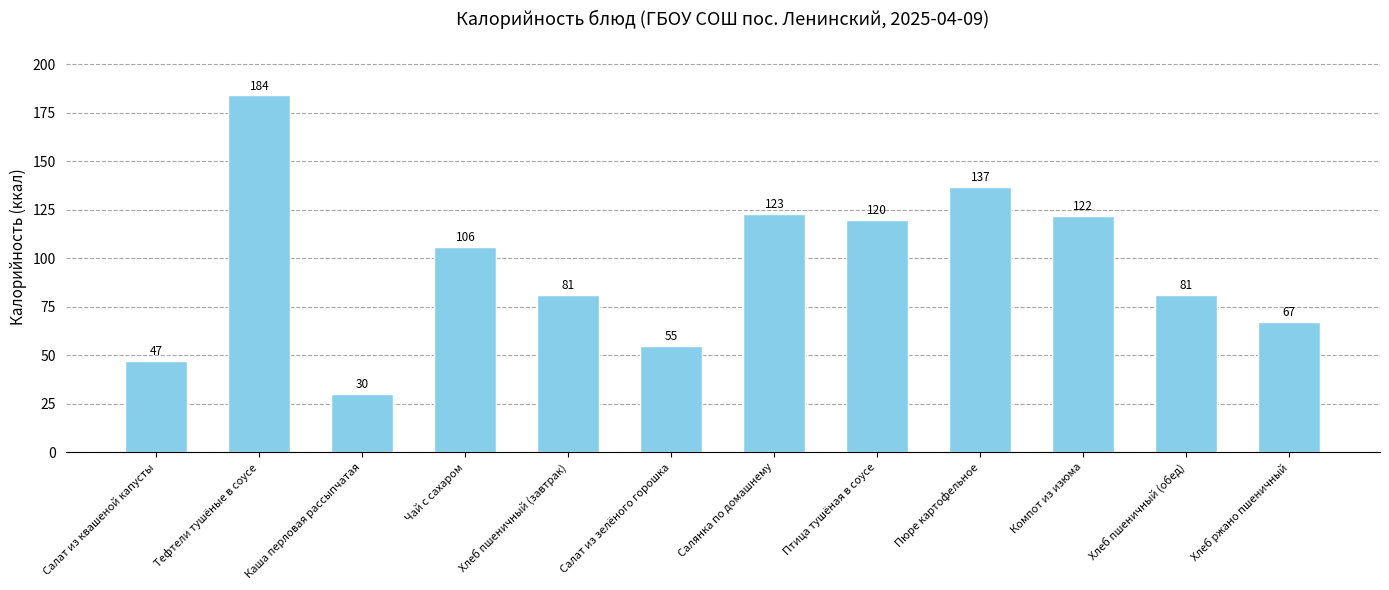

Reading left to right, what are all the values shown in this chart?

Салат из квашеной капусты=47	Тефтели тушёные в соусе=184	Каша перловая рассыпчатая=30	Чай с сахаром=106	Хлеб пшеничный (завтрак)=81	Салат из зелёного горошка=55	Салянка по домашнему=123	Птица тушёная в соусе=120	Пюре картофельное=137	Компот из изюма=122	Хлеб пшеничный (обед)=81	Хлеб ржано пшеничный=67